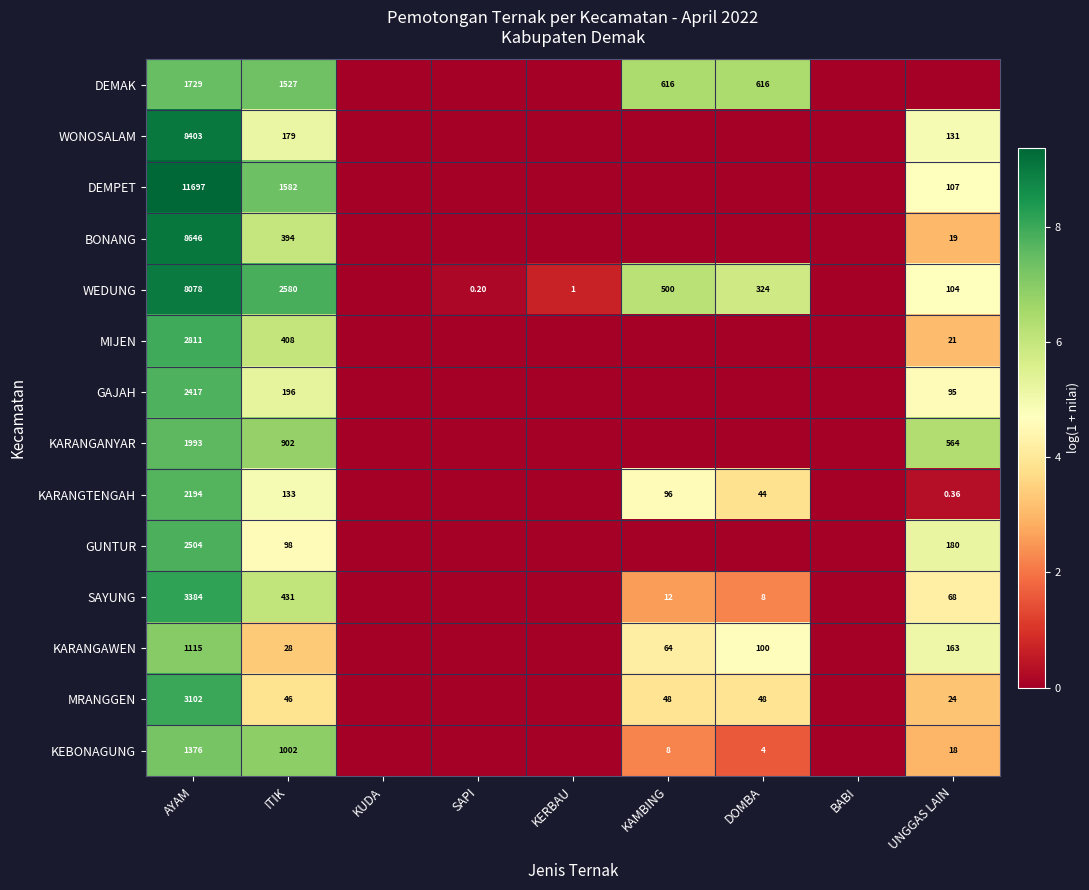

What is the difference between the maximum and minimum values in the SAYUNG series?

8.1